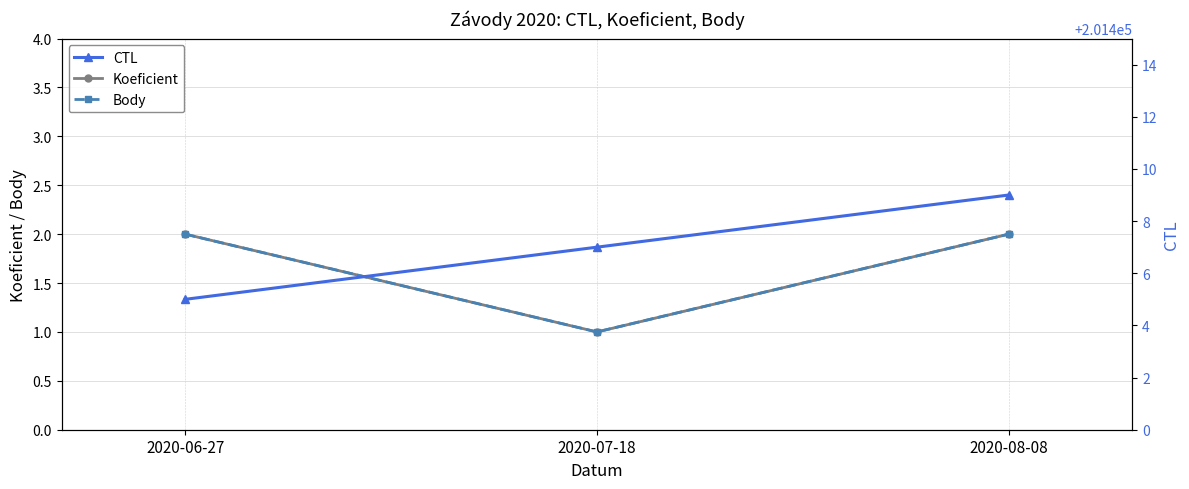

Which has a higher value, 2020-08-08 or 2020-06-27?

2020-08-08